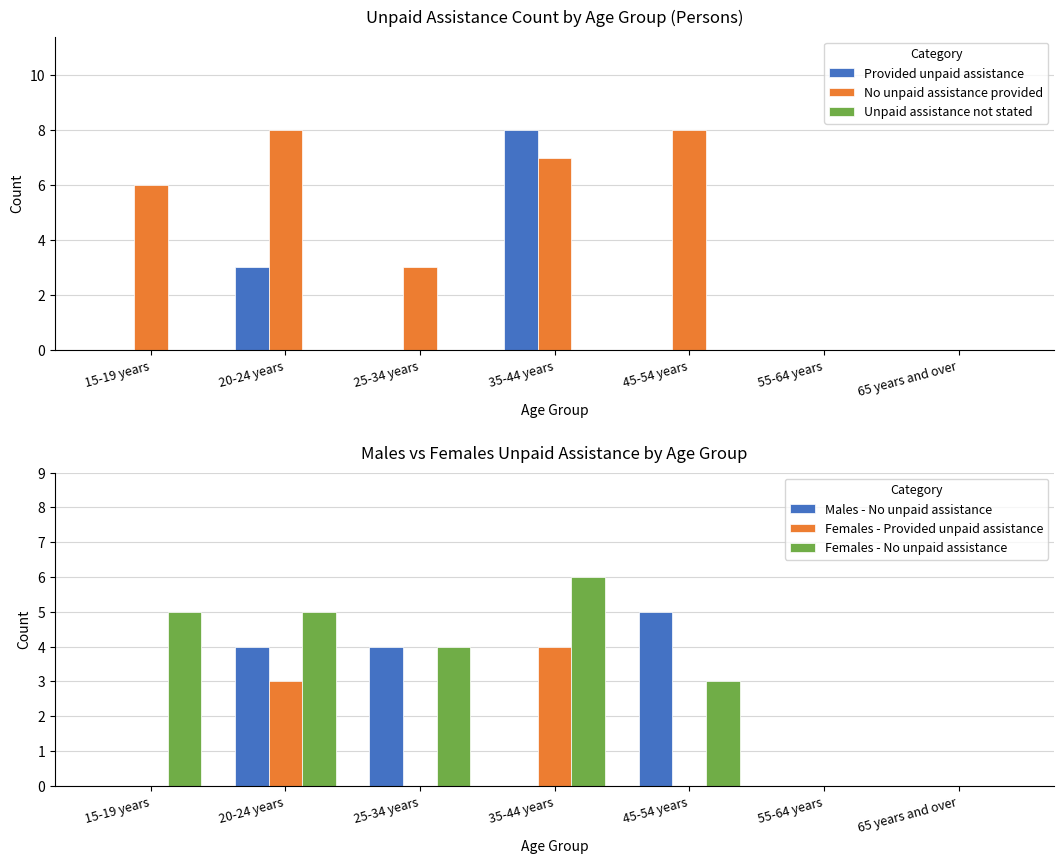

Reading left to right, what are all the values shown in this chart?

Provided unpaid assistance: 0	3	0	8	0	0	0
No unpaid assistance provided: 6	8	3	7	8	0	0
Unpaid assistance not stated: 0	0	0	0	0	0	0
Males - No unpaid assistance: 0	4	4	0	5	0	0
Females - Provided unpaid assistance: 0	3	0	4	0	0	0
Females - No unpaid assistance: 5	5	4	6	3	0	0